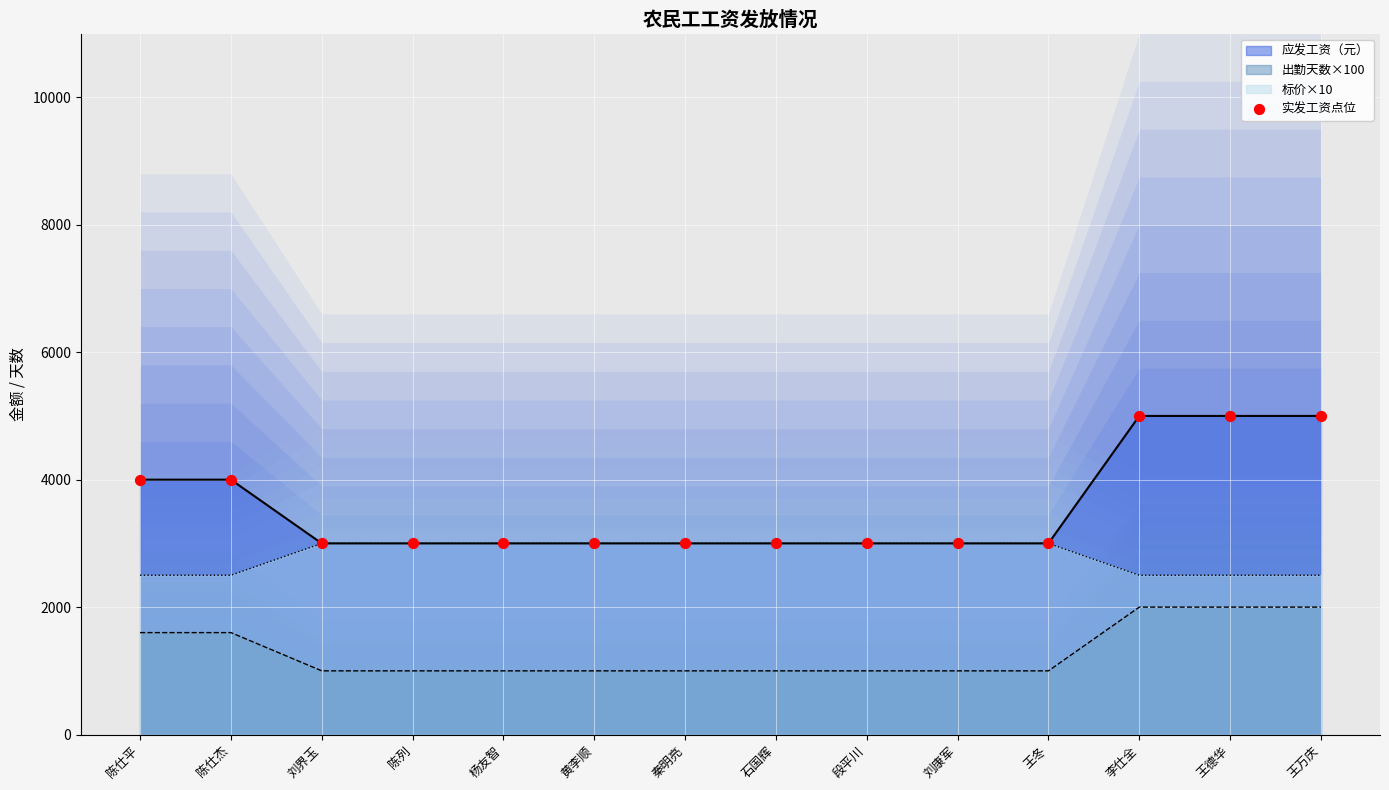

What is the ratio of the value at 段平川 to the value at 黄李顺?

1.0